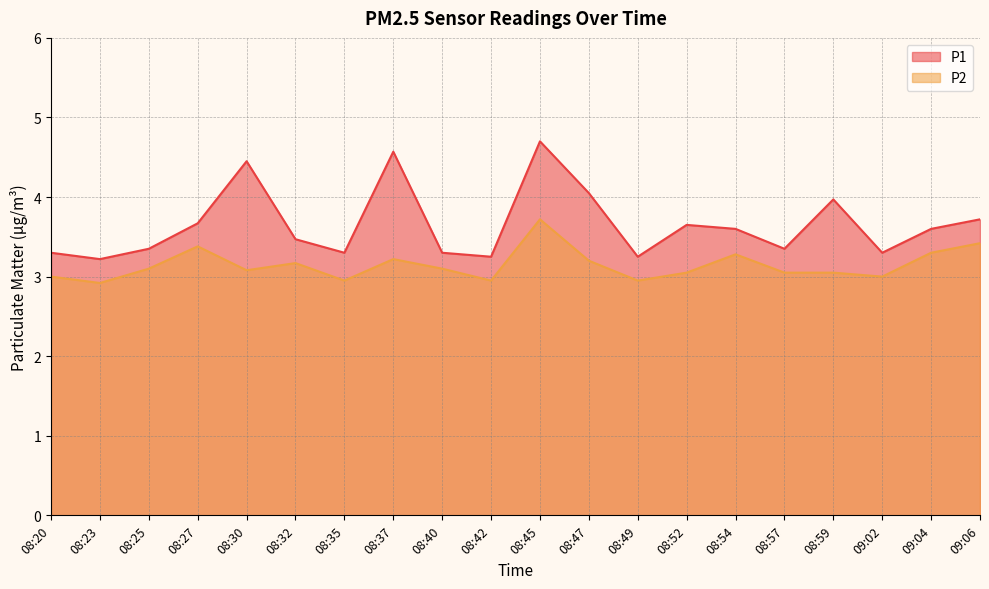

What is the average value of the P1 series?

3.7